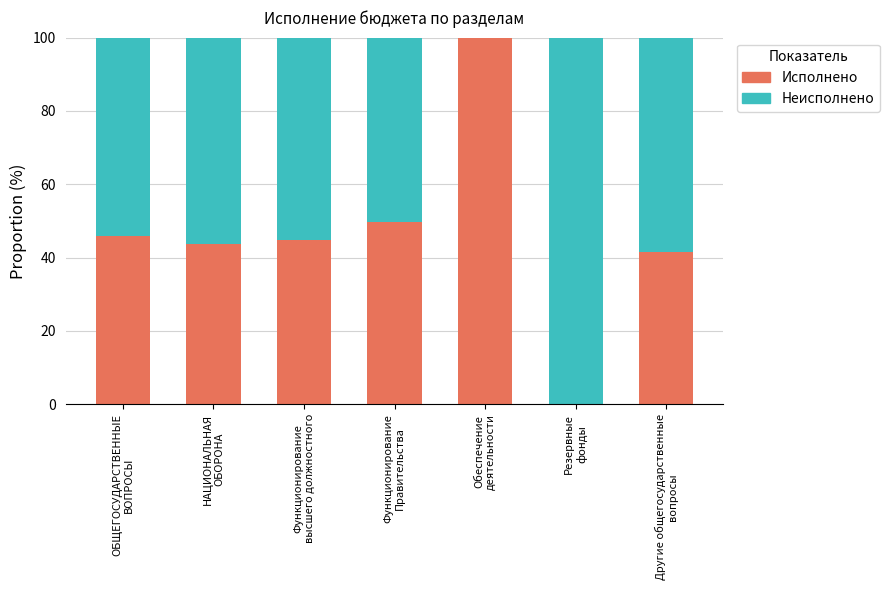

Where is Исполнено nearest to the value 50?

Функционирование
Правительства